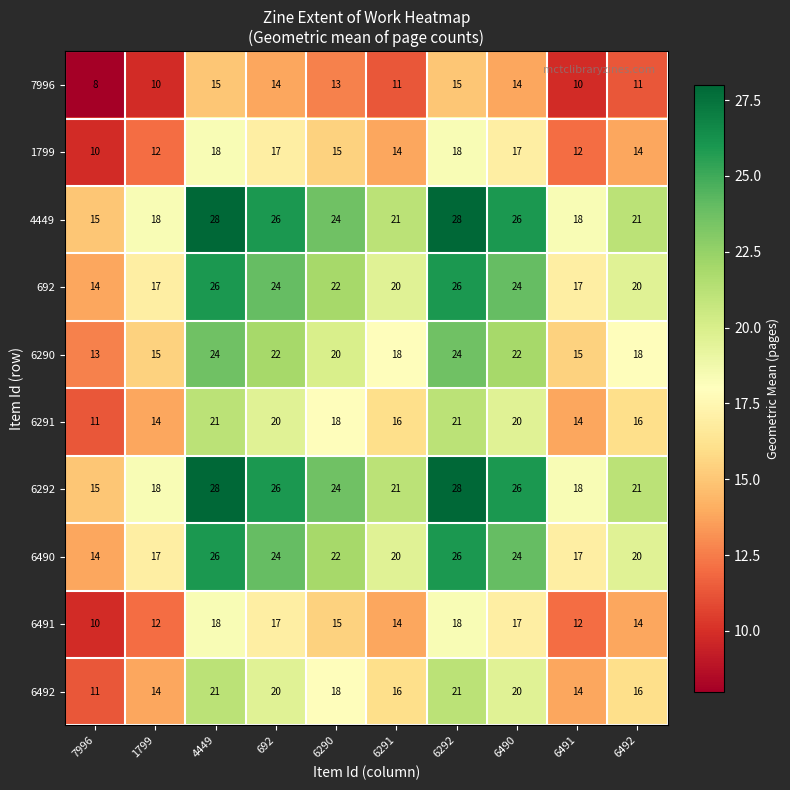

What is the difference between the second highest and minimum values in the 7996 series?

7